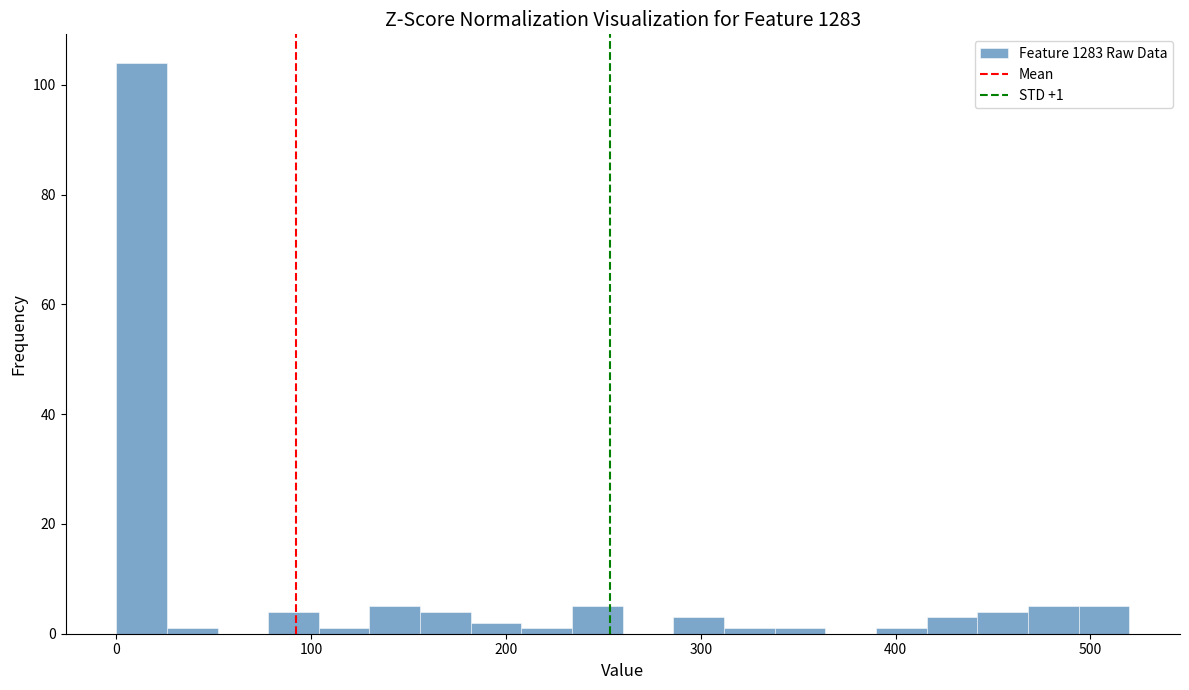

Read against the x-axis, roughly where is the centre of the tallest bar?

10